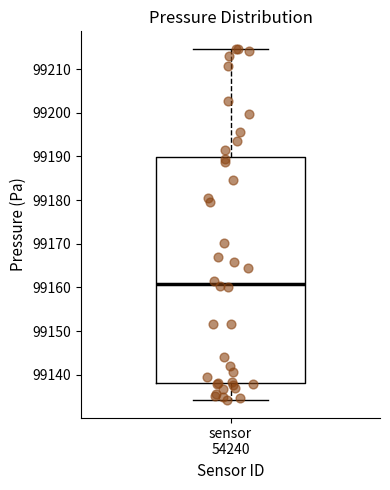

Transcribe this box plot: give where the median line is, the range the box spans, and where the two whiskers end, as read against the y-axis. The values are not printed on the chart, so give them approximately, as read against the axis.

median 99161, box 99138 to 99190, whiskers 99134 to 99215